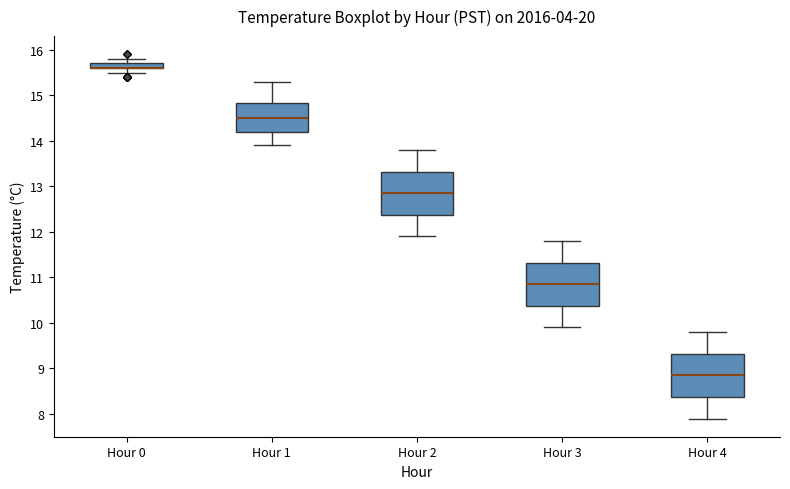

Where does the lower whisker of the box for Hour 2 end on the y-axis? The values are not printed on the chart, so give them approximately, as read against the axis.

11.9